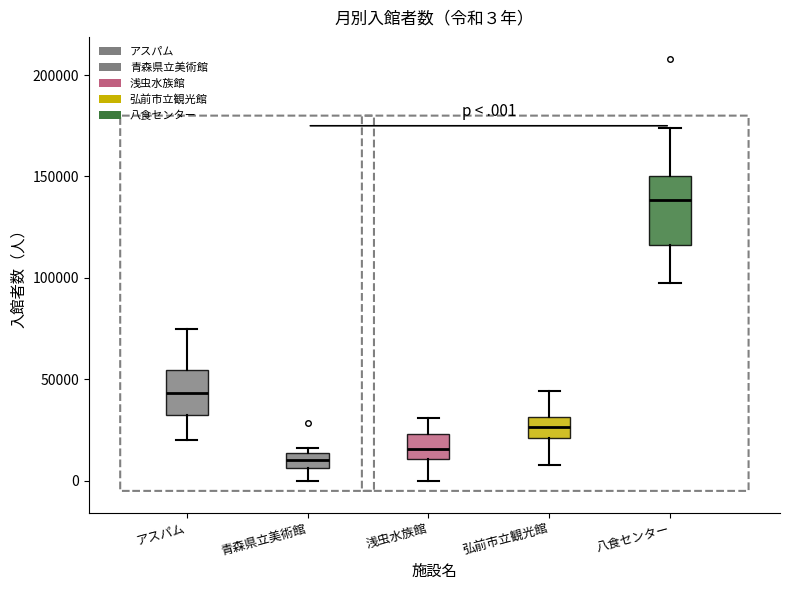

Which box's median line is the highest?

八食センター